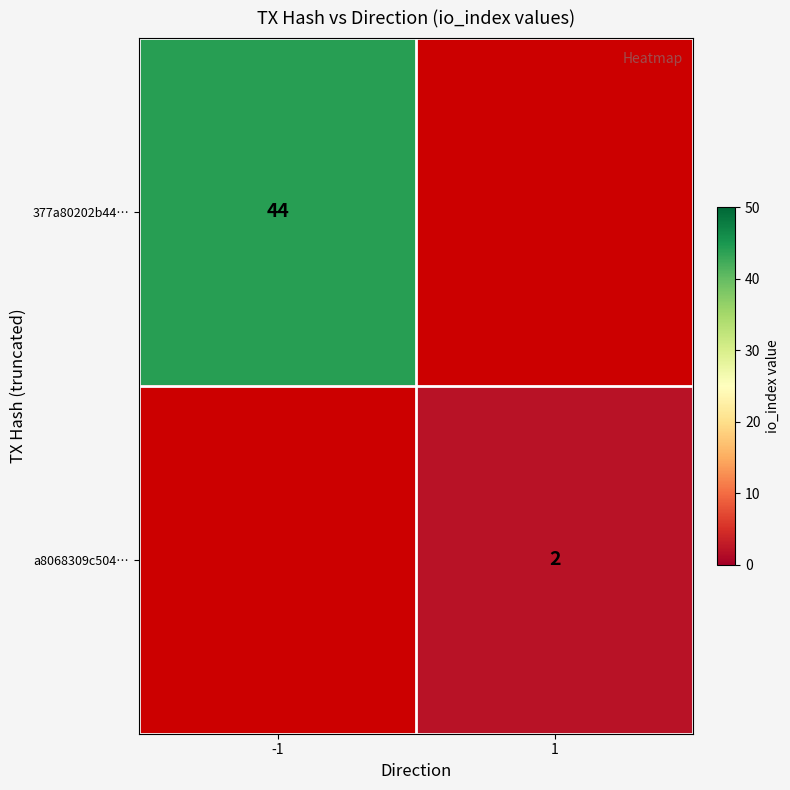

The 377a80202b44… series shows 44 at -1. True or false?

True